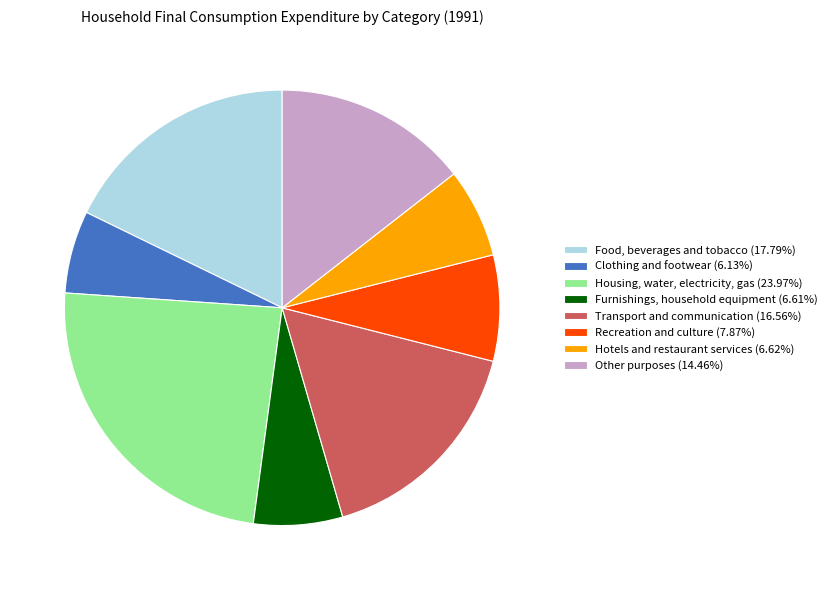

How many slices are in this pie chart?

8